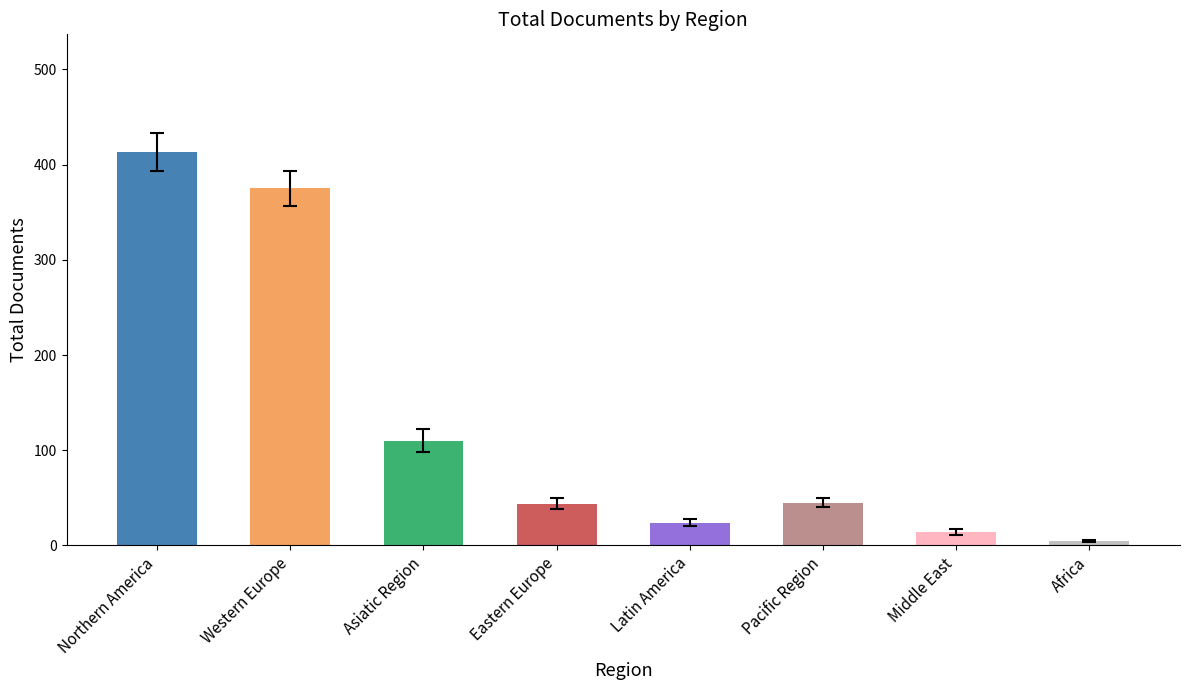

What is the smallest value displayed?

5